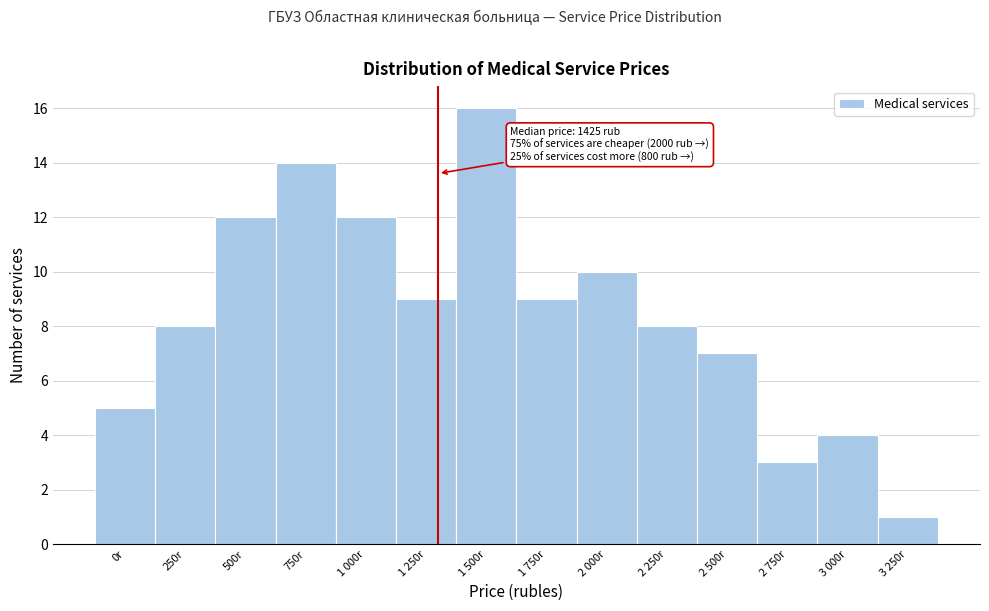

Reading left to right, what are all the values shown in this chart?

5	8	12	14	12	9	16	9	10	8	7	3	4	1